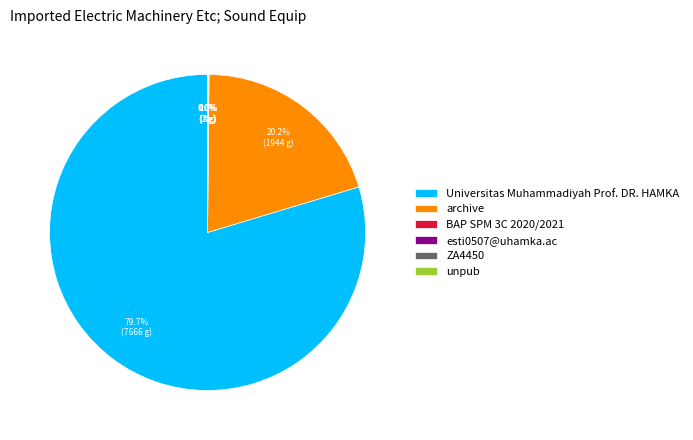

Does any single category account for the majority?

Yes